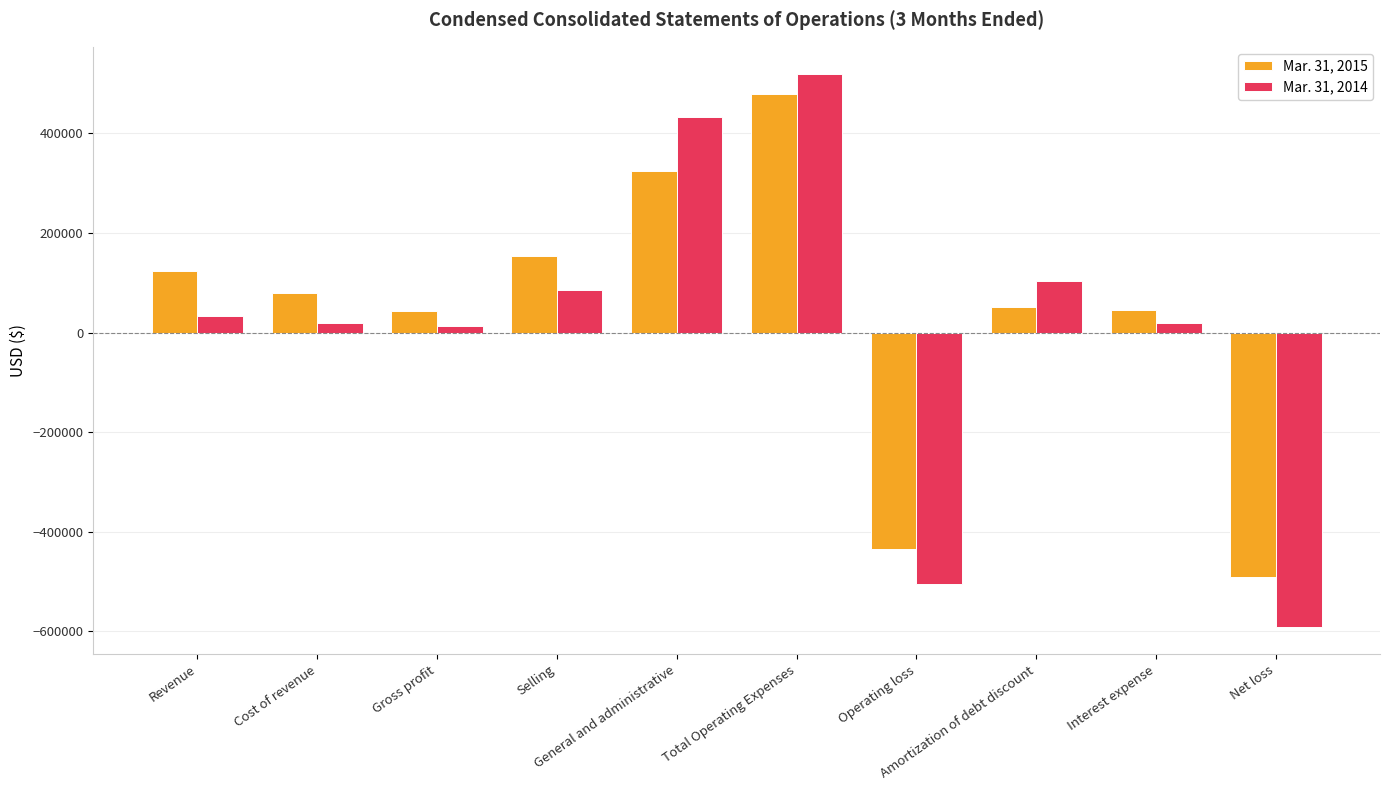

Which series has the largest range (max minus min)?

Mar. 31, 2014